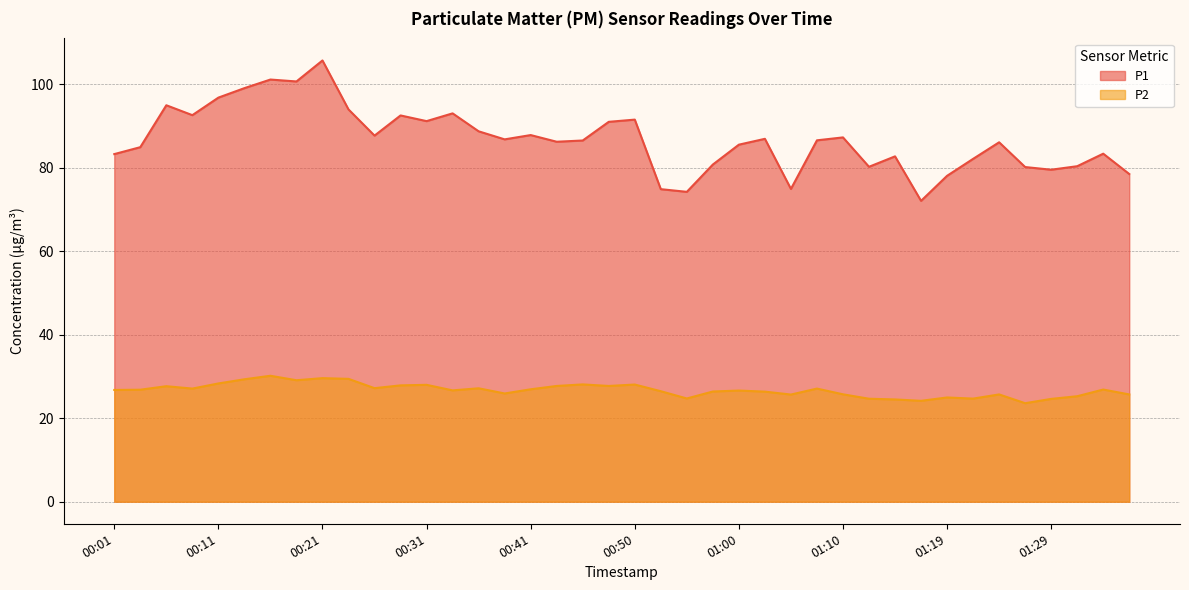

What is the sum of all P2 values?

1069.6